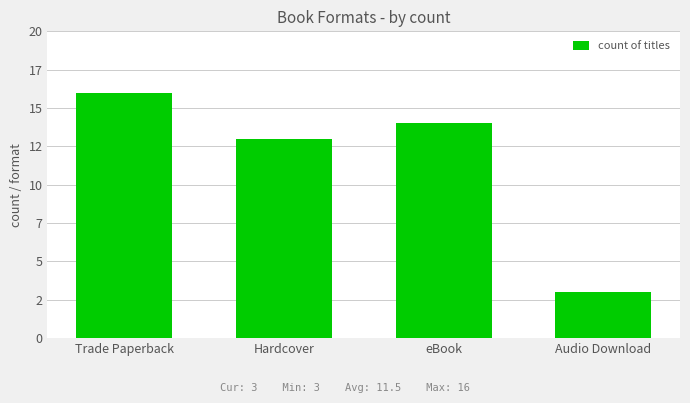

What position from the left is Hardcover?

2